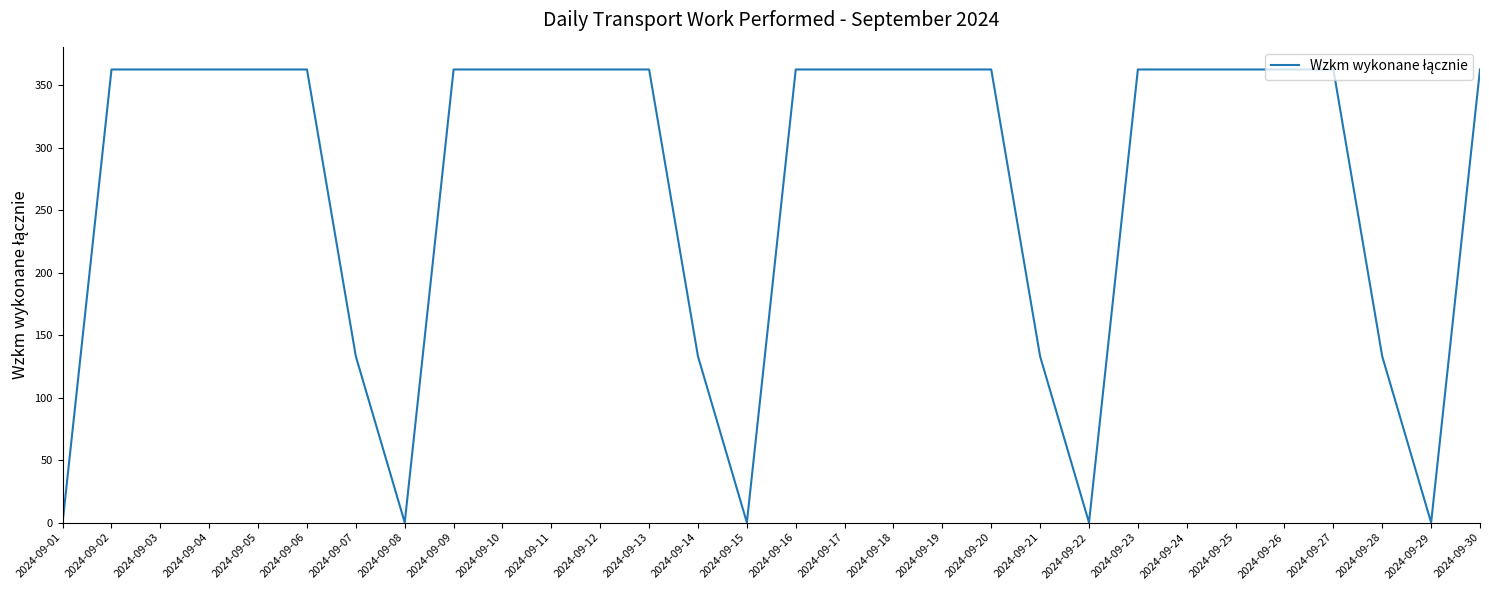

Between 2024-09-01 and 2024-09-18, which is larger?

2024-09-18